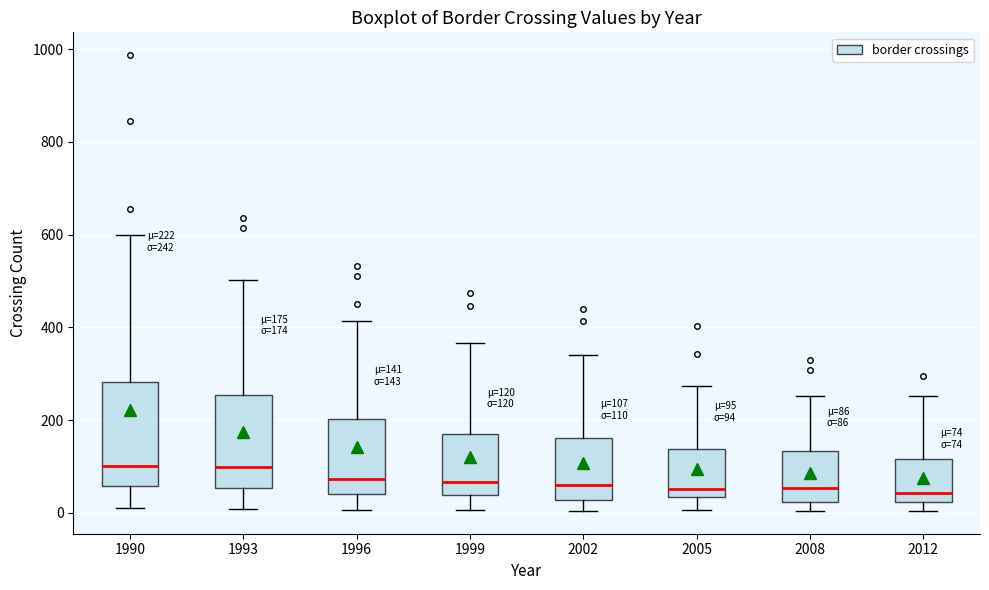

Which box is the tallest, from its lower edge to its upper edge?

1990